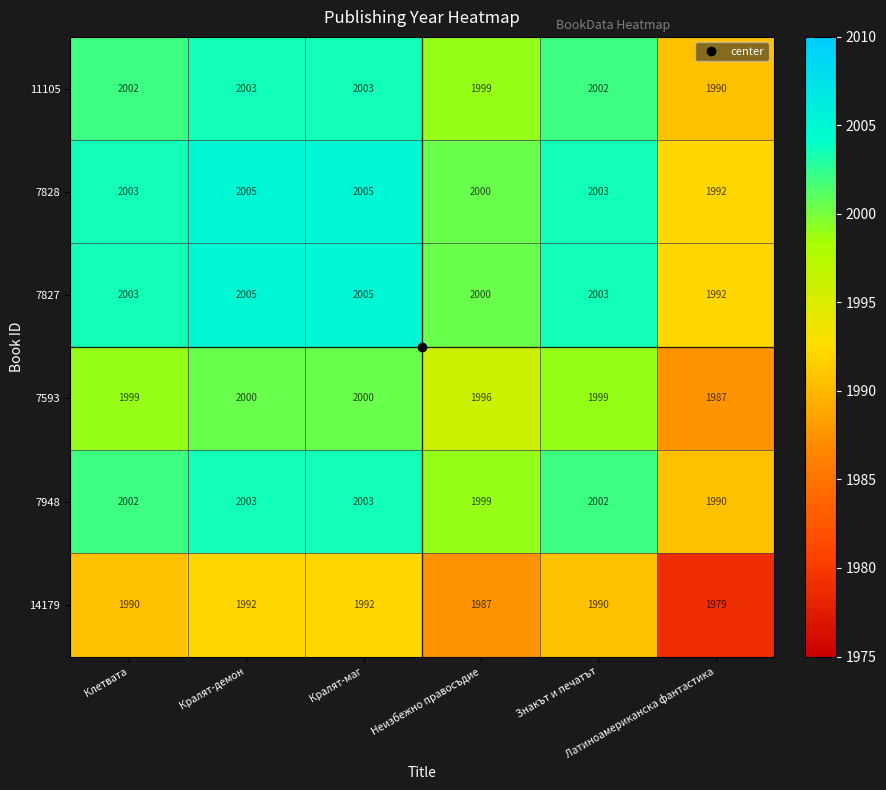

What is the average value of the 14179 series?

1988